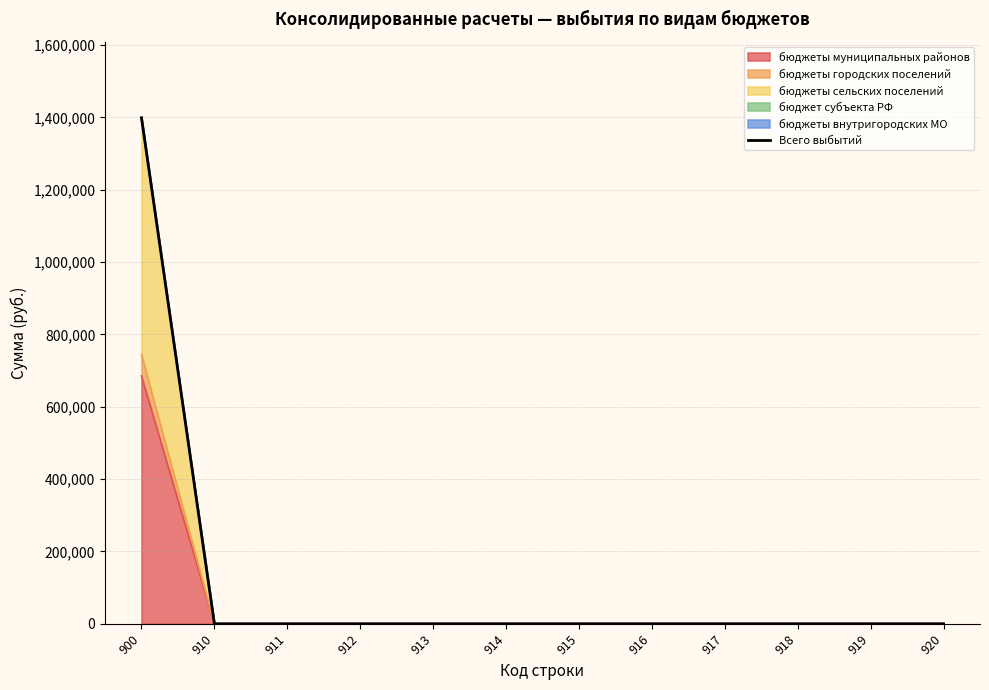

What is the value of the 1st point from the left?

1399046.9